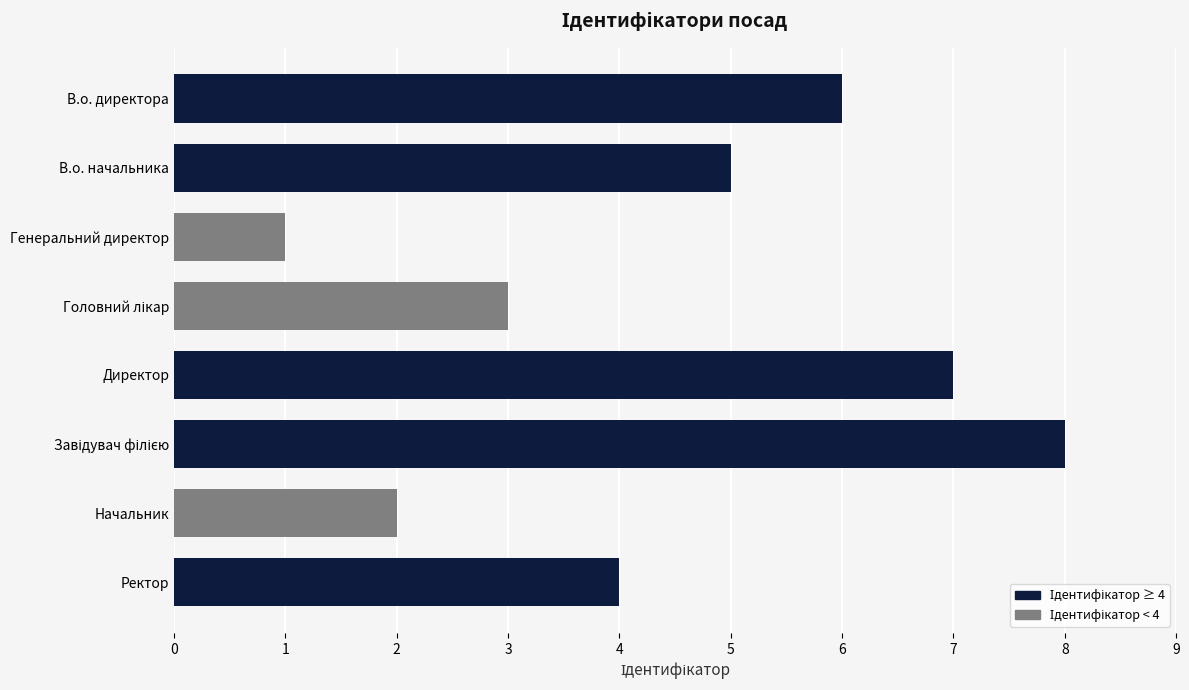

True or false: the data shows 2 at Ректор.

False